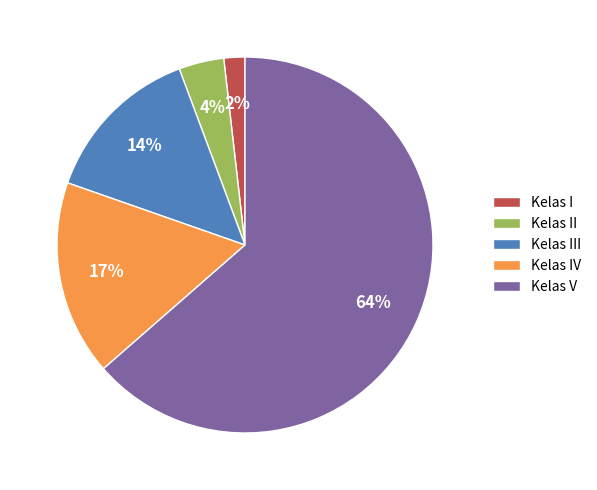

What is the largest slice in the pie chart?

Kelas V